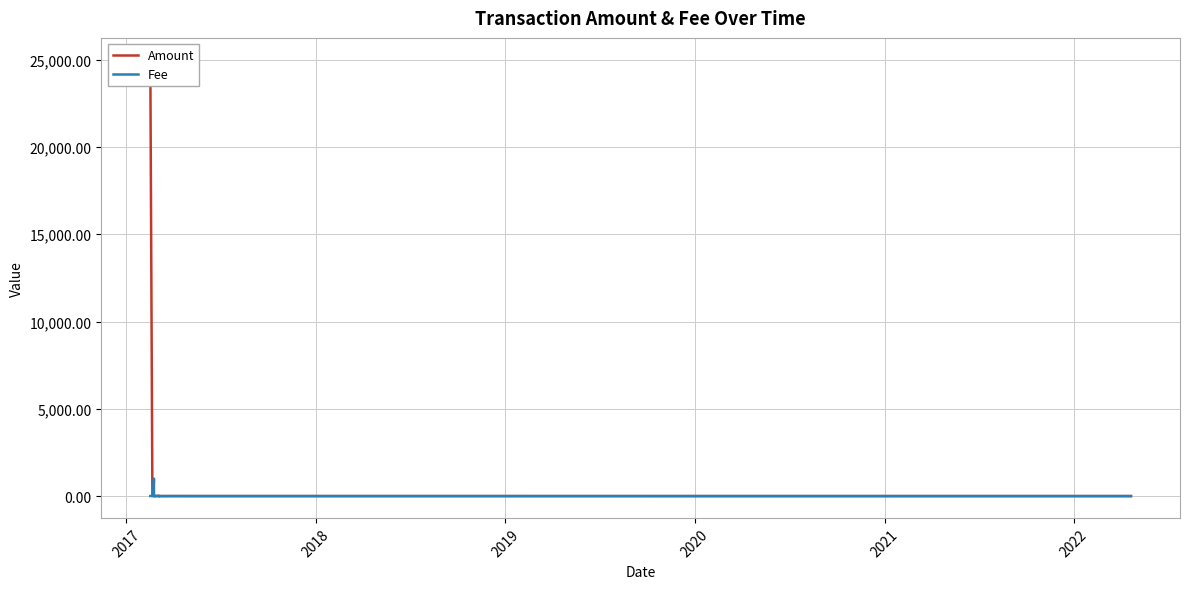

What is the value of the Fee point at the 4th from the left?

2.0